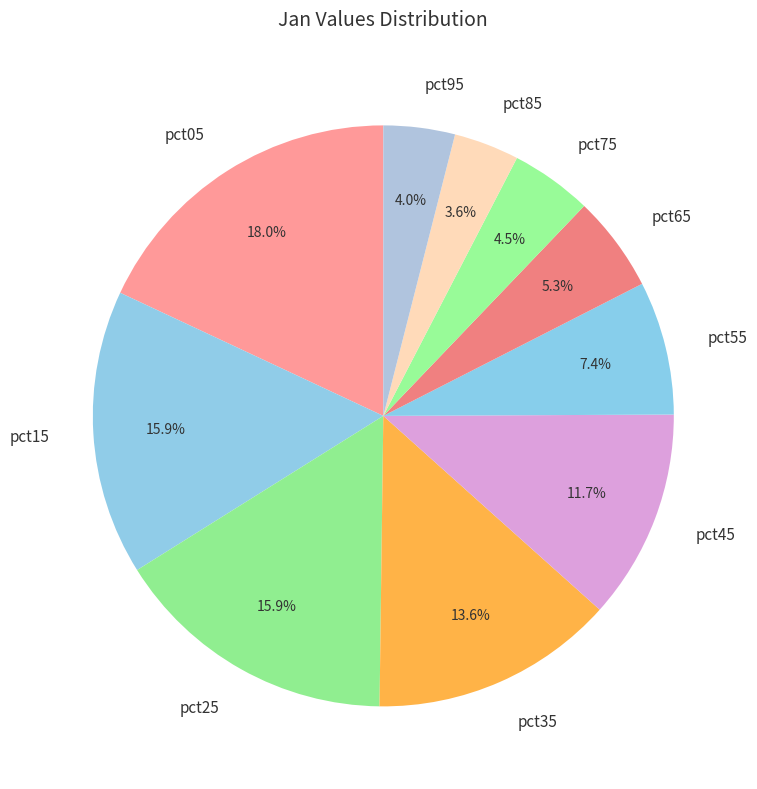

Count the number of slices in the pie.

10